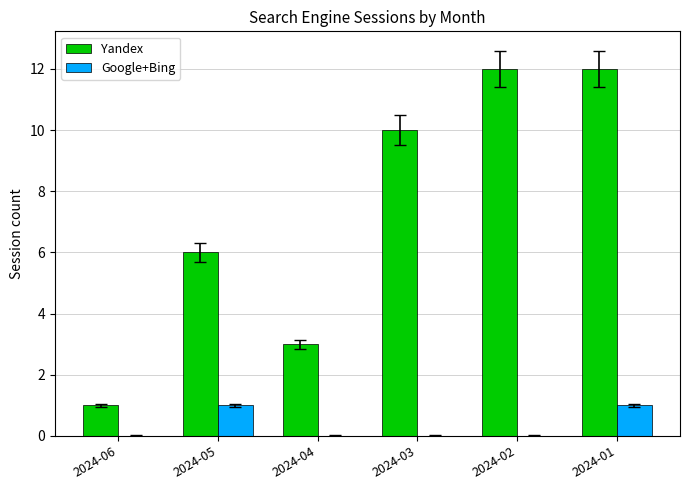

What is the maximum value shown in the chart?

12